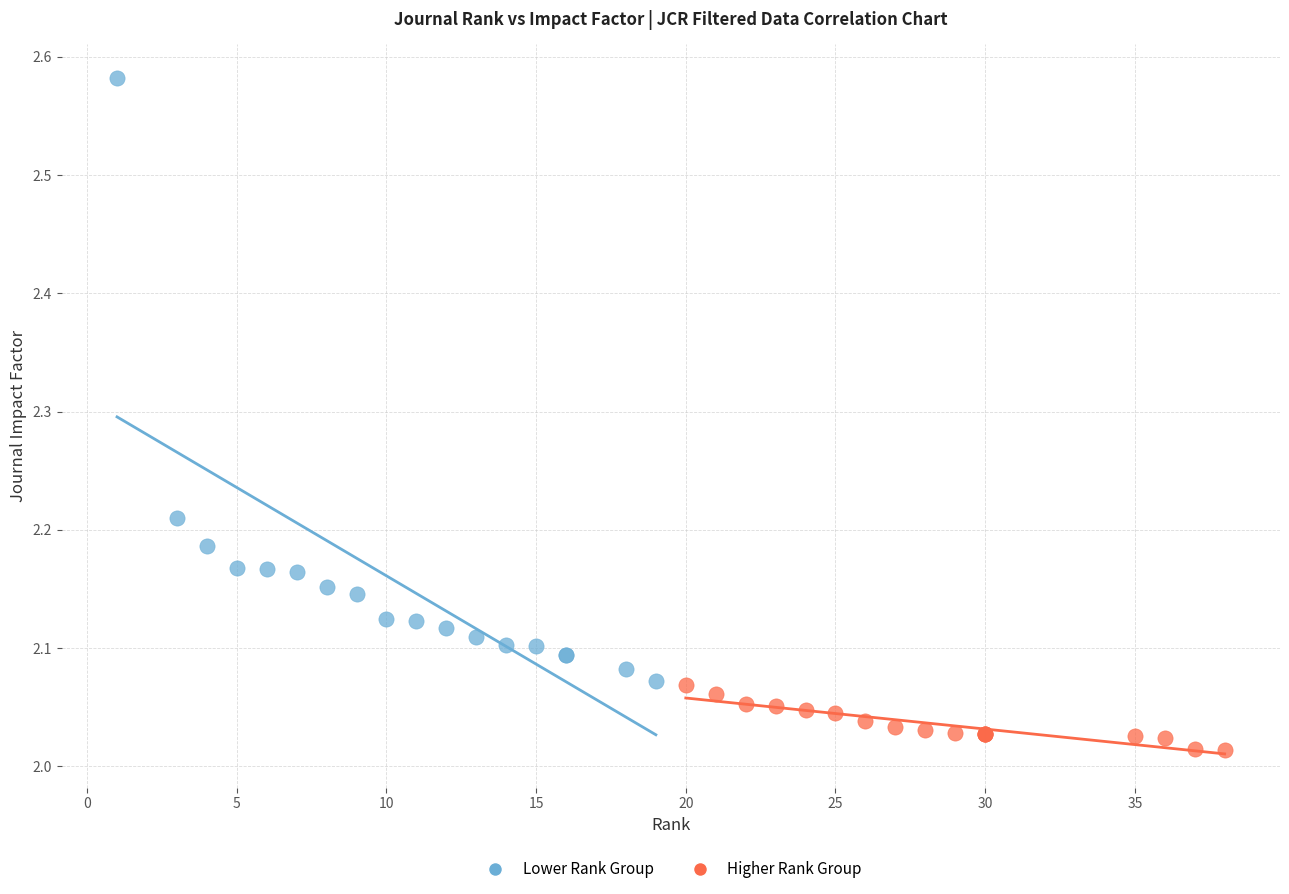

Which series contains the lowest Y value?

Higher Rank Group